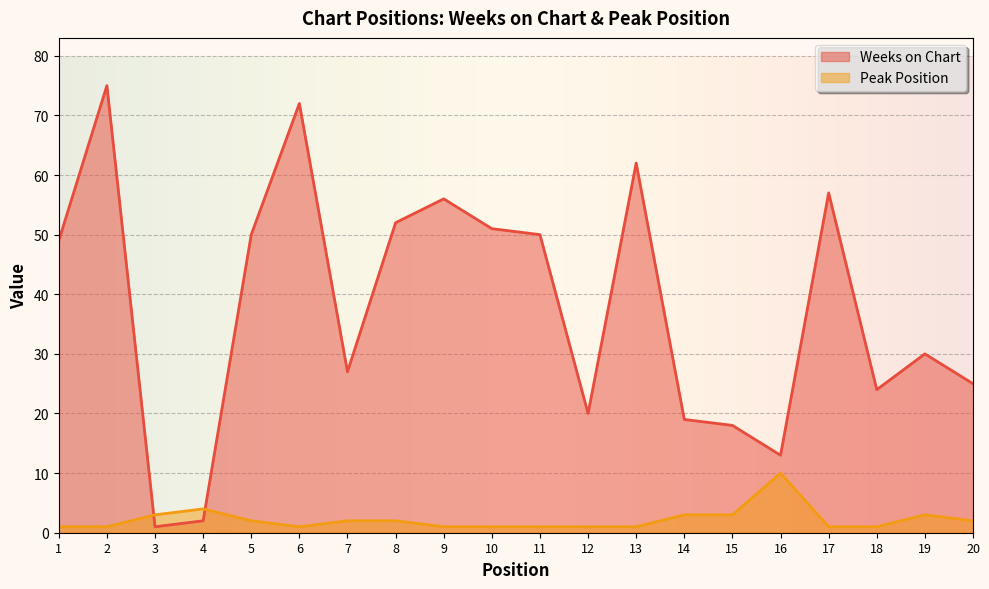

Reading left to right, extract all data points from this chart.

Weeks on Chart: 1=49	2=75	3=1	4=2	5=50	6=72	7=27	8=52	9=56	10=51	11=50	12=20	13=62	14=19	15=18	16=13	17=57	18=24	19=30	20=25
Peak Position: 1=1	2=1	3=3	4=4	5=2	6=1	7=2	8=2	9=1	10=1	11=1	12=1	13=1	14=3	15=3	16=10	17=1	18=1	19=3	20=2